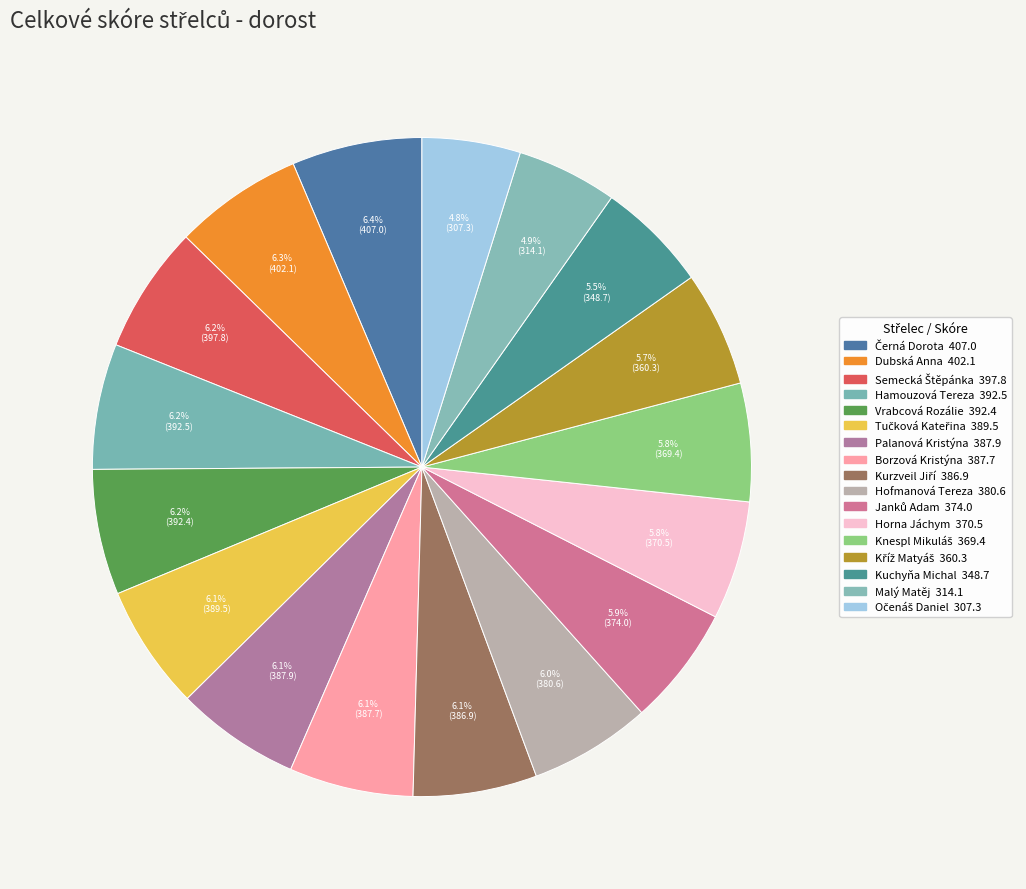

How many slices are in this pie chart?

17